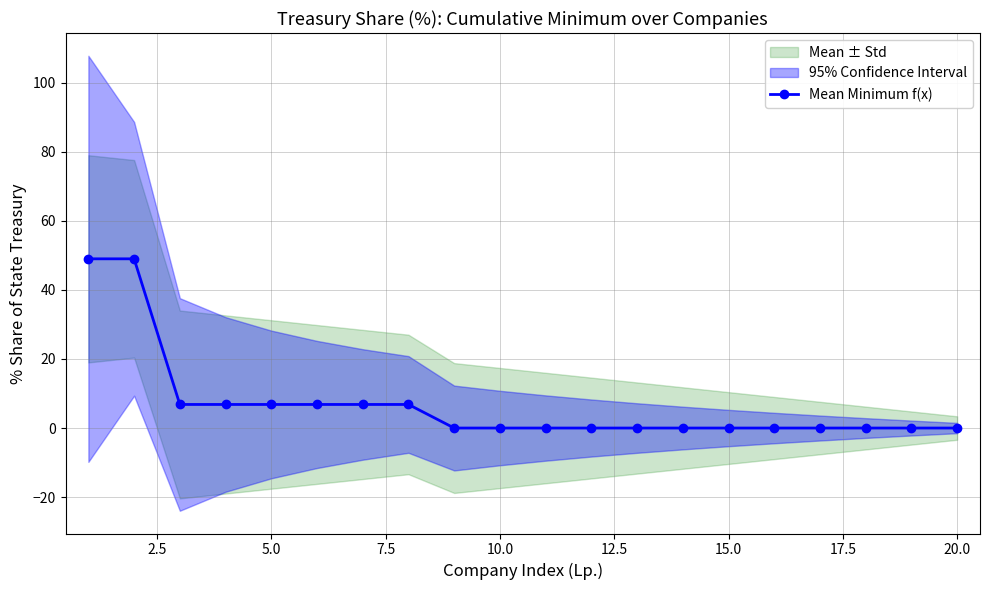

What is the difference between the maximum and minimum values?

49.0